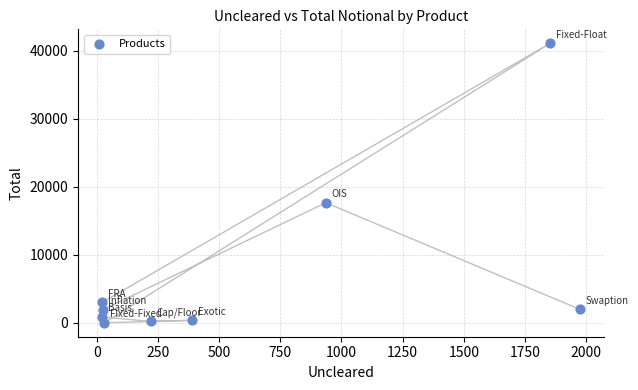

What Y value in the scatter plot is closest to 20564?

17670